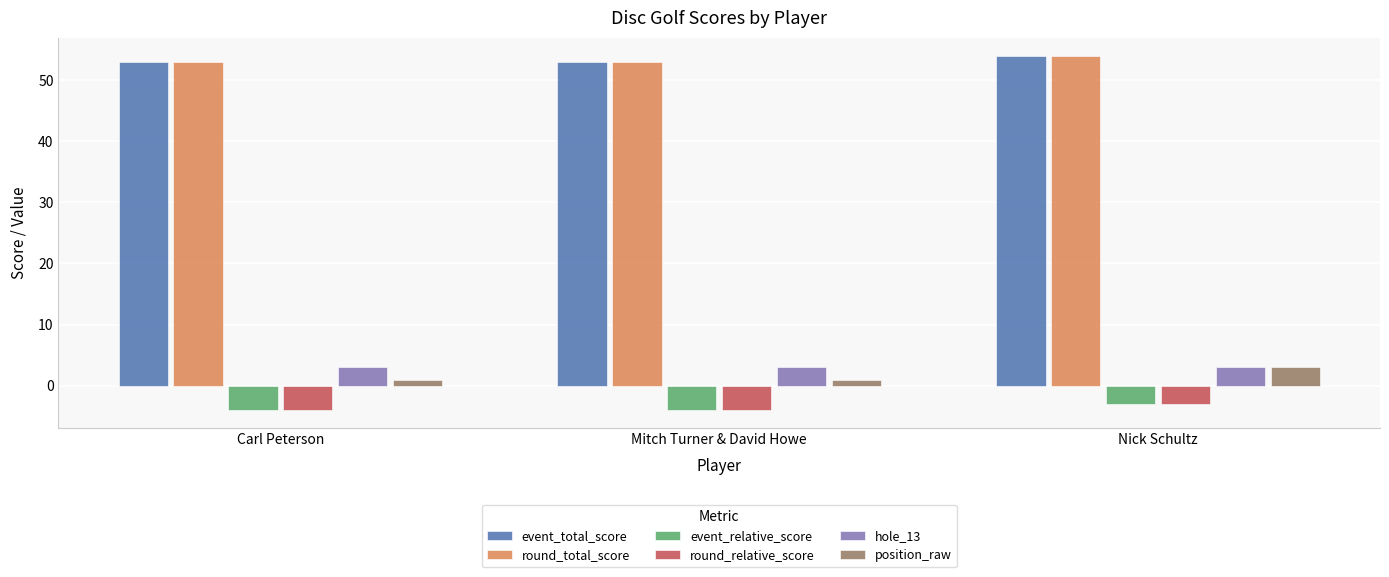

The hole_13 series shows 3 at Mitch Turner & David Howe. True or false?

True